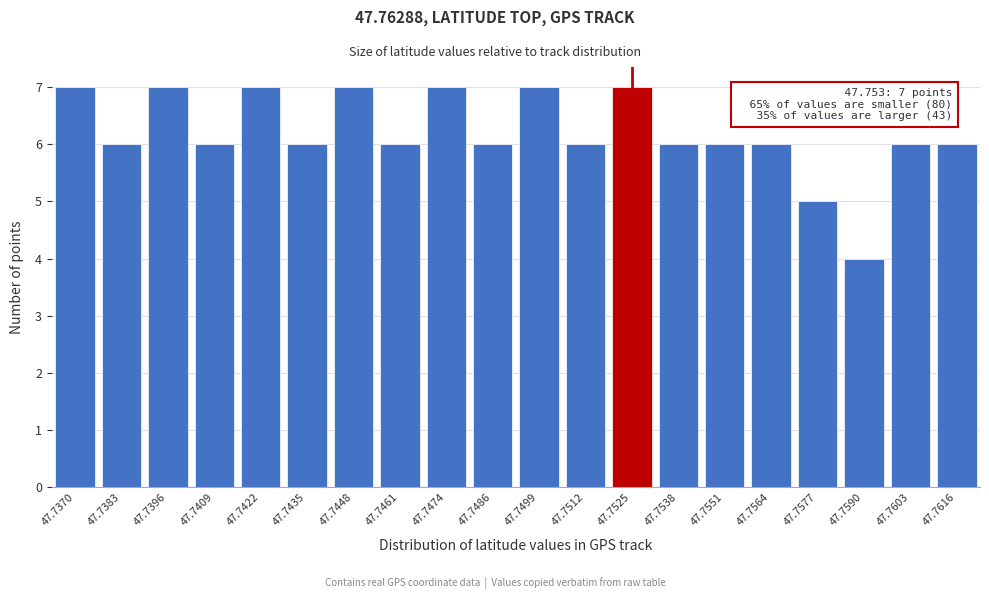

Reading right to left, list all the values displayed in this chart.

47.7616=6	47.7603=6	47.7590=4	47.7577=5	47.7564=6	47.7551=6	47.7538=6	47.7525=7	47.7512=6	47.7499=7	47.7486=6	47.7474=7	47.7461=6	47.7448=7	47.7435=6	47.7422=7	47.7409=6	47.7396=7	47.7383=6	47.7370=7